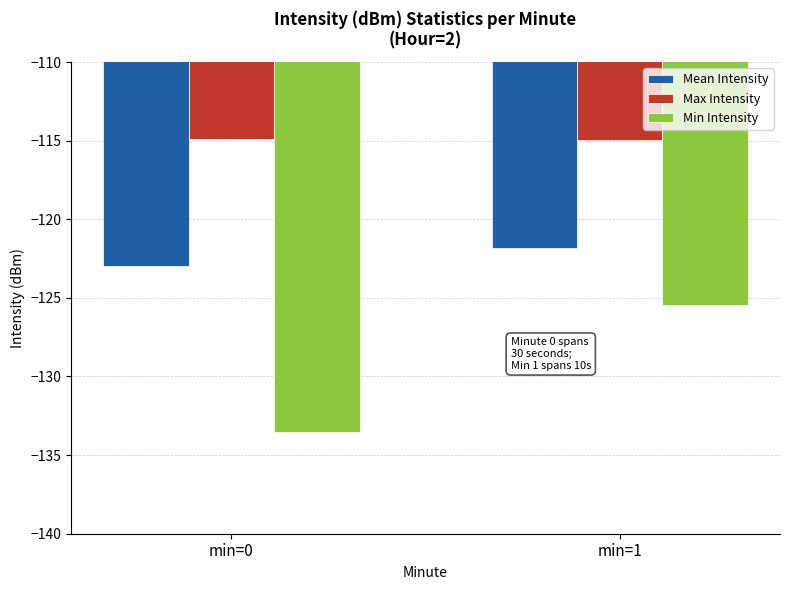

Does the chart contain any negative values?

Yes